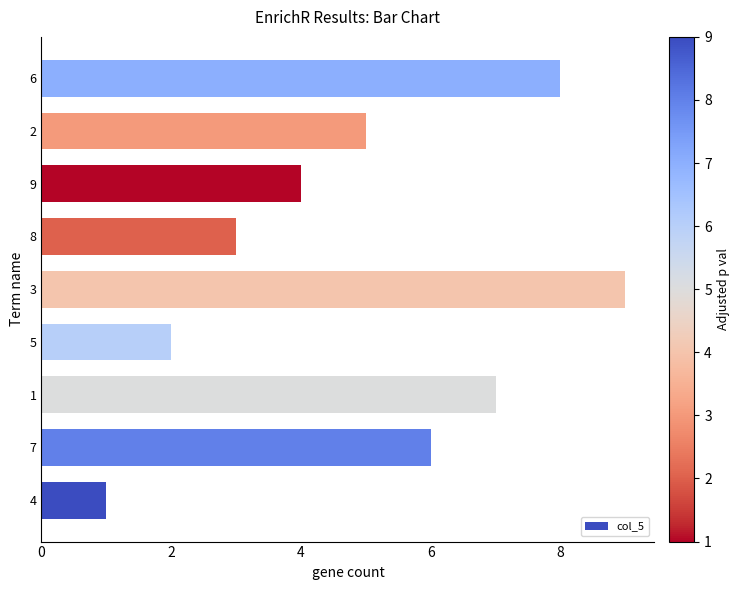

At which label is the value closest to 5?

2